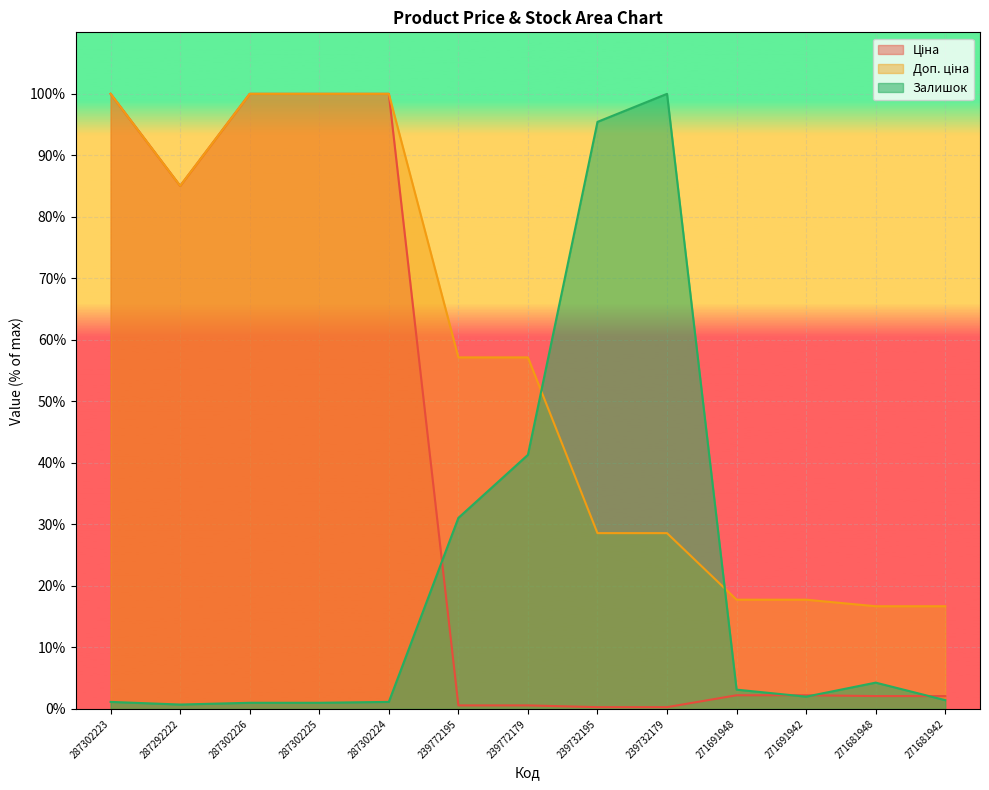

Reading left to right, transcribe all the data shown in this chart.

Ціна: 287302223=100.0	287292222=85.0	287302226=100.0	287302225=100.0	287302224=100.0	239772195=0.6	239772179=0.6	239732195=0.3	239732179=0.3	271691948=2.2	271691942=2.2	271681948=2.1	271681942=2.1
Доп. ціна: 287302223=100.0	287292222=85.0	287302226=100.0	287302225=100.0	287302224=100.0	239772195=57.2	239772179=57.2	239732195=28.6	239732179=28.6	271691948=17.8	271691942=17.8	271681948=16.7	271681942=16.7
Залишок: 287302223=1.1	287292222=0.7	287302226=1.0	287302225=1.0	287302224=1.1	239772195=31.1	239772179=41.3	239732195=95.4	239732179=100.0	271691948=3.1	271691942=2.0	271681948=4.3	271681942=1.4